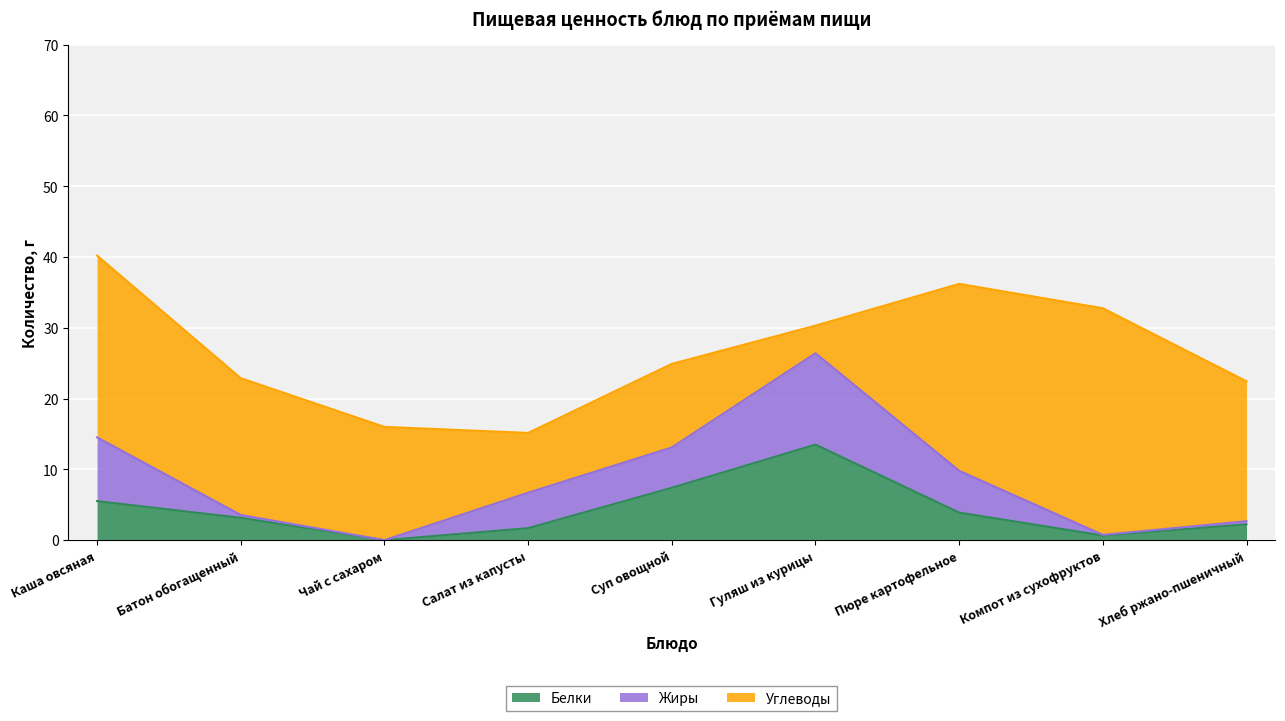

True or false: Жиры and Белки cross at least once.

True